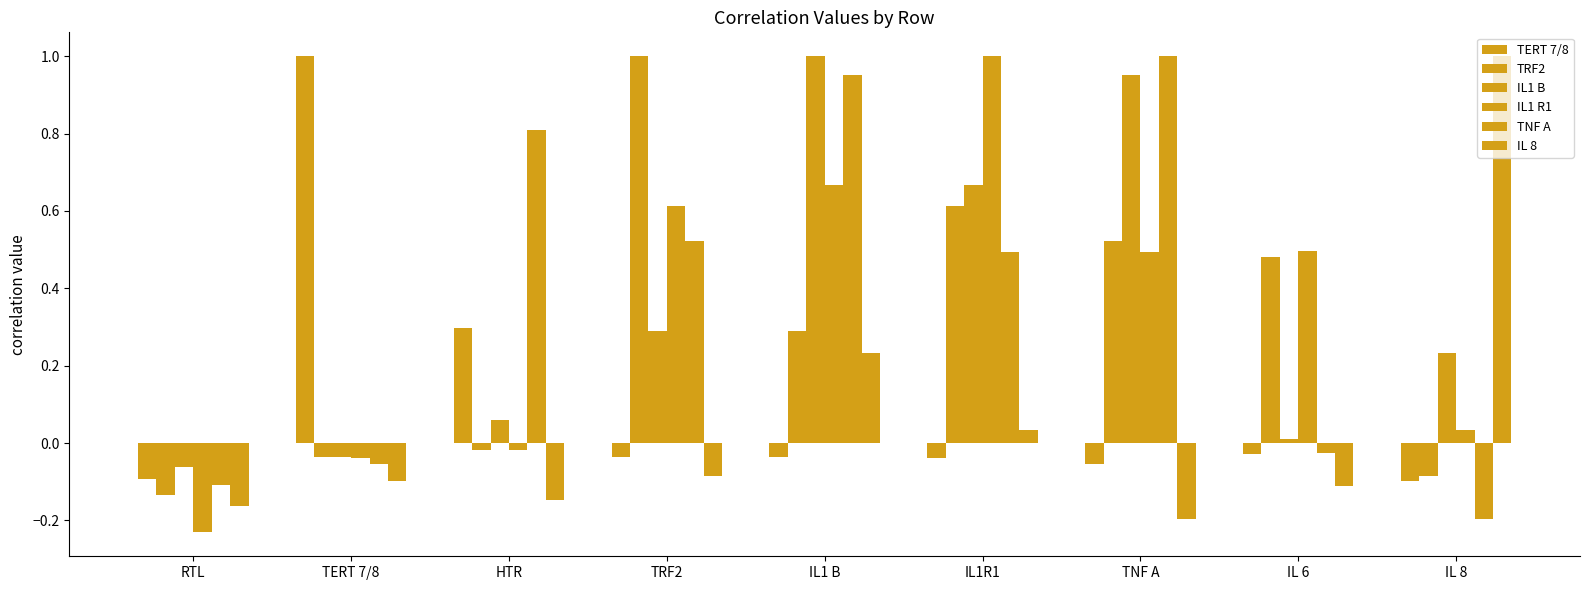

How many positive values does the TERT 7/8 series have?

2